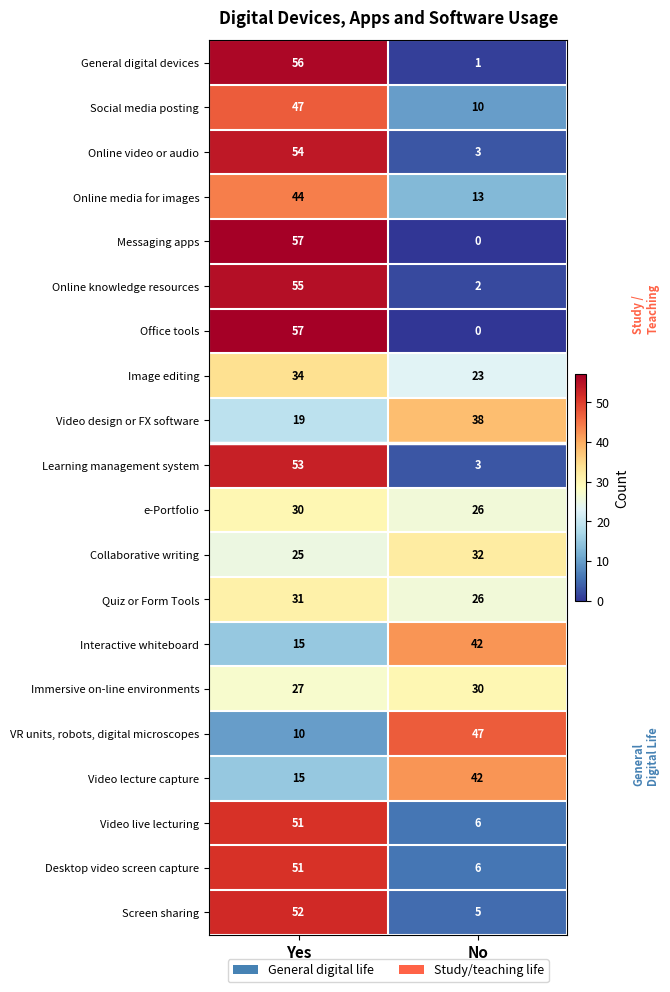

What is the greatest value displayed?

57